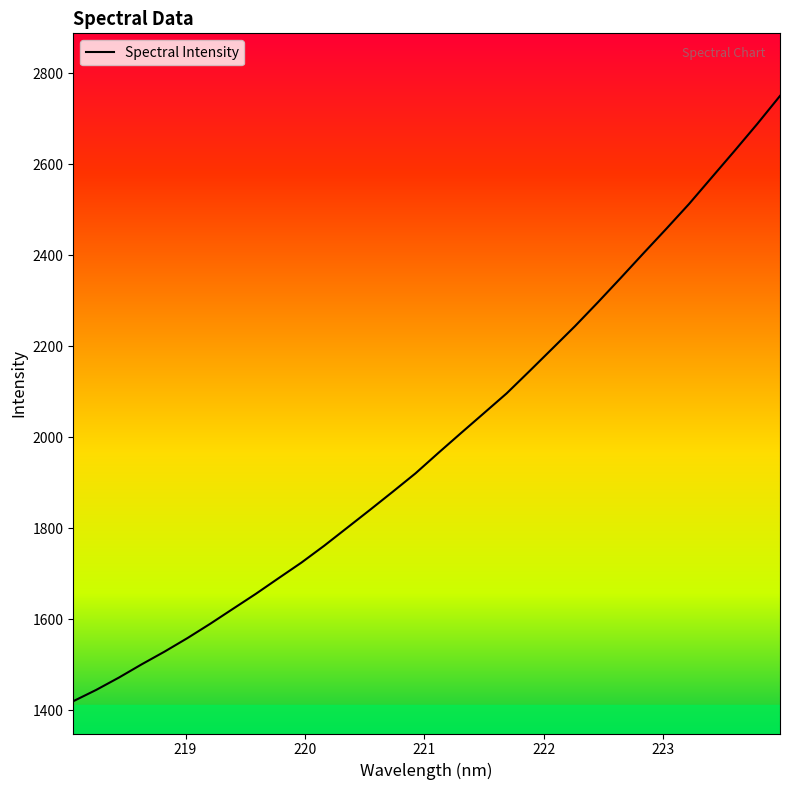

What is the maximum value shown in the chart?

2750.1